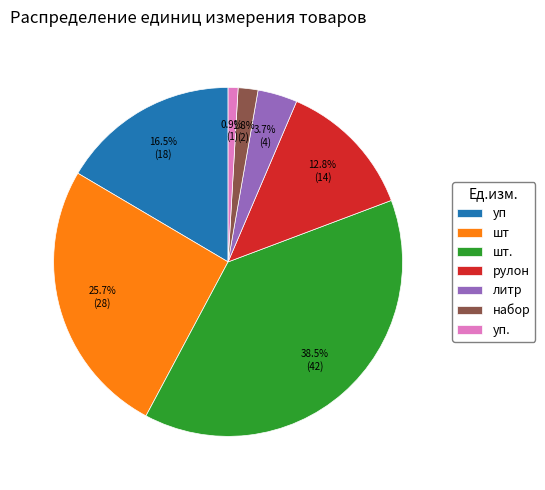

Is шт. the majority of the pie?

No